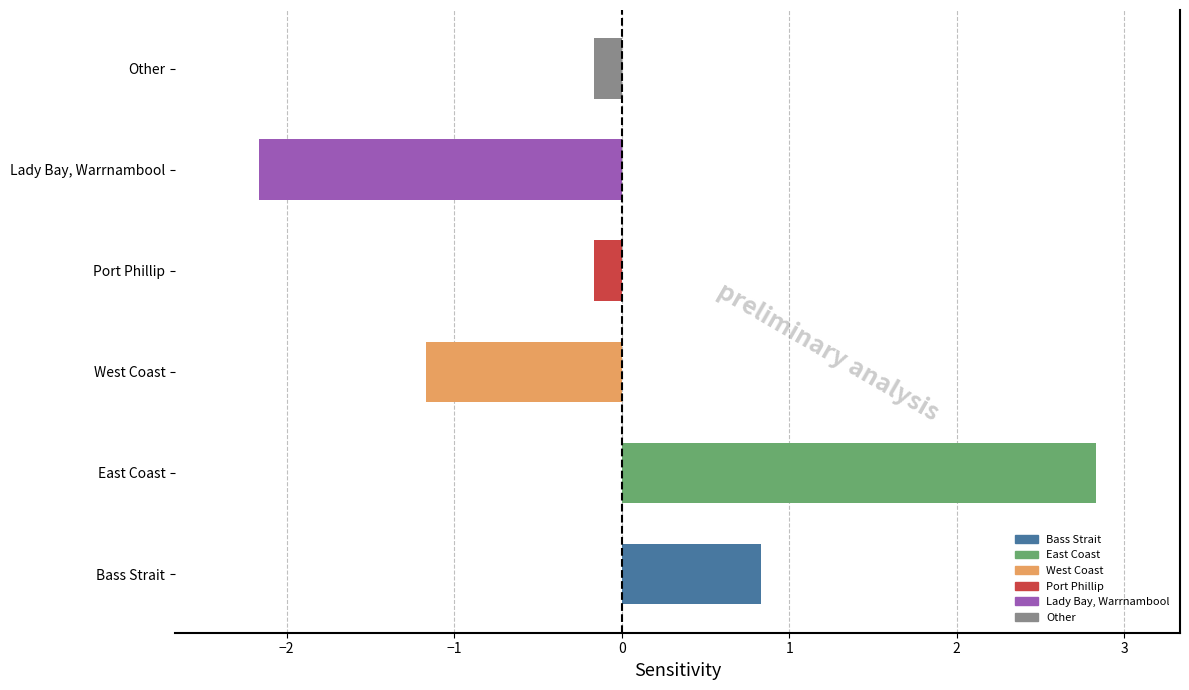

Which has a higher value, West Coast or East Coast?

East Coast